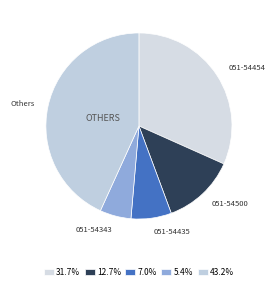

How many segments does this pie chart have?

5